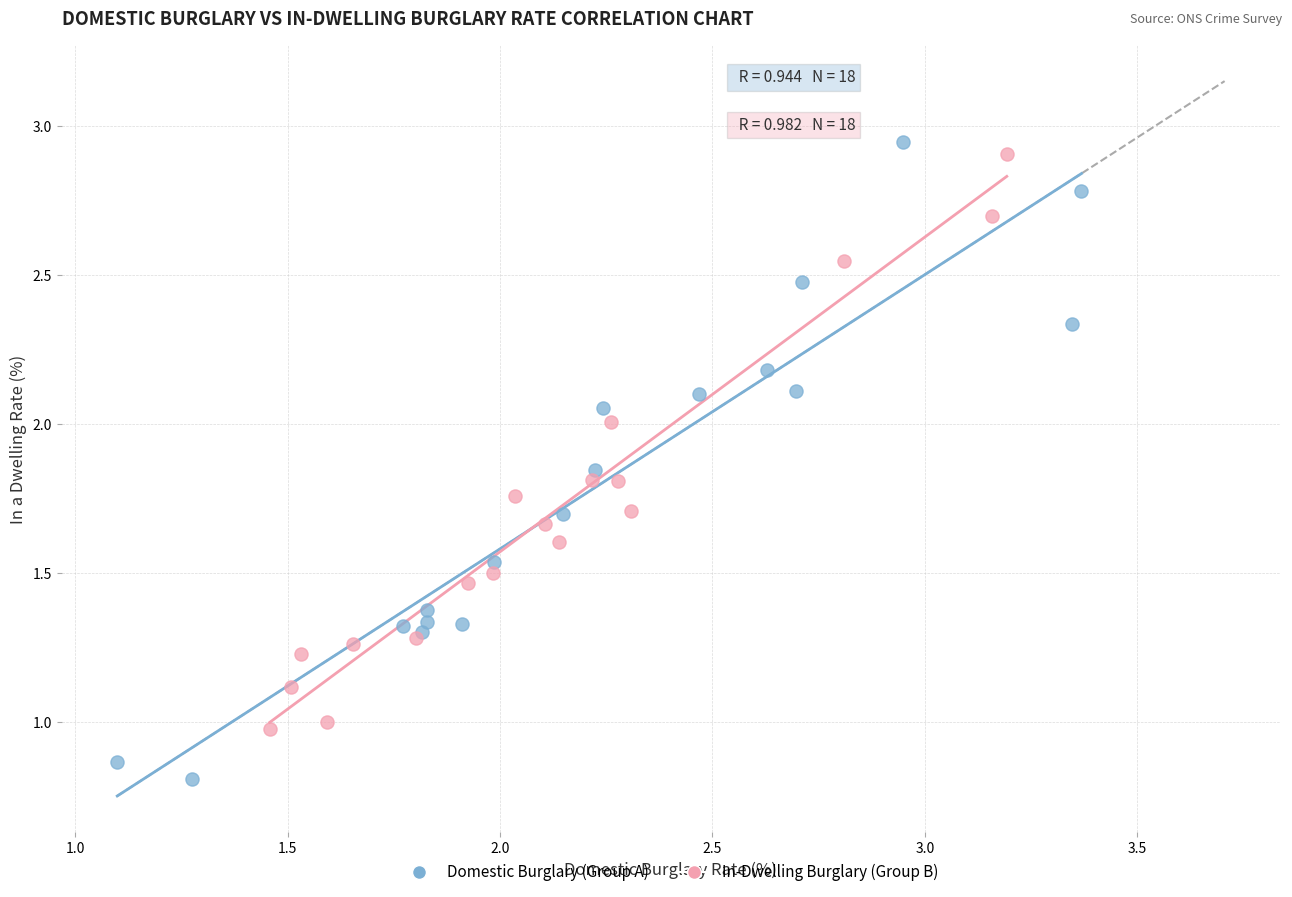

Which series reaches the minimum Y coordinate?

Domestic Burglary (Group A)